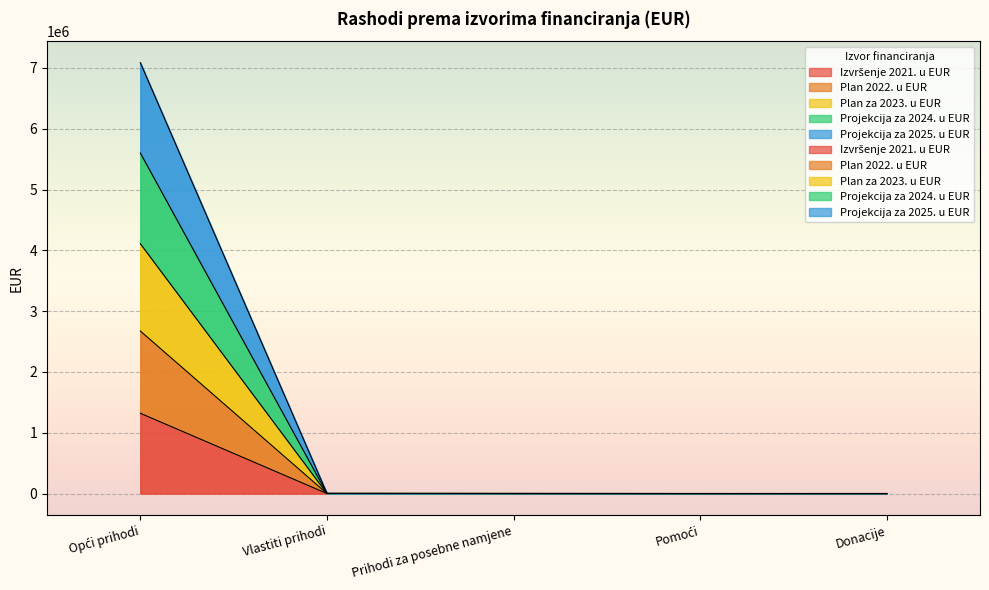

What is the value of the Projekcija za 2025. u EUR point at the 3rd from the left?

485.4